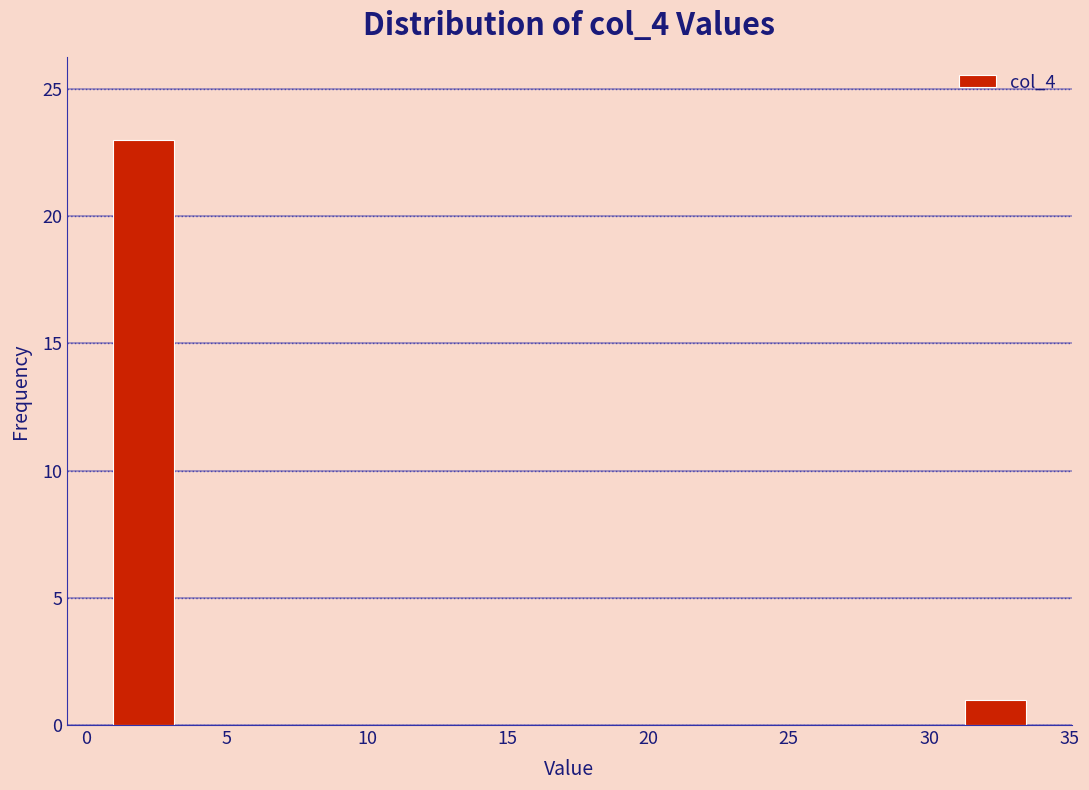

Over which range of the x-axis is the bar tallest?

1.0 to 3.0